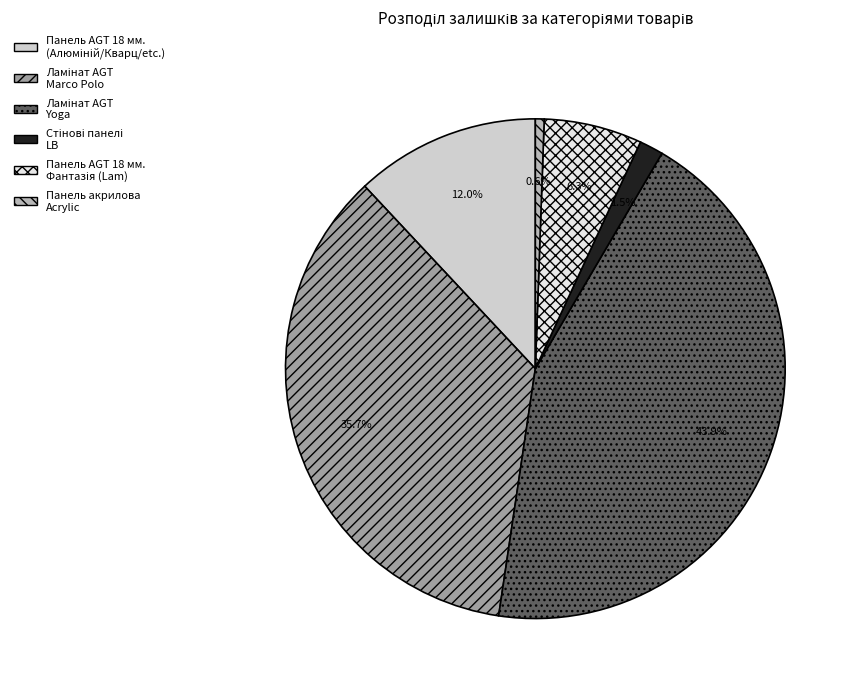

Which category has the smallest portion of the pie?

Панель акрилова Acrylic